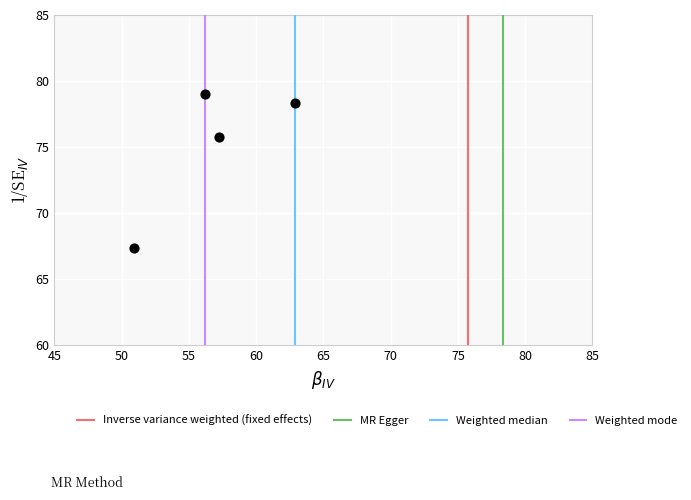

What Y value in the scatter plot is closest to 73?

75.7